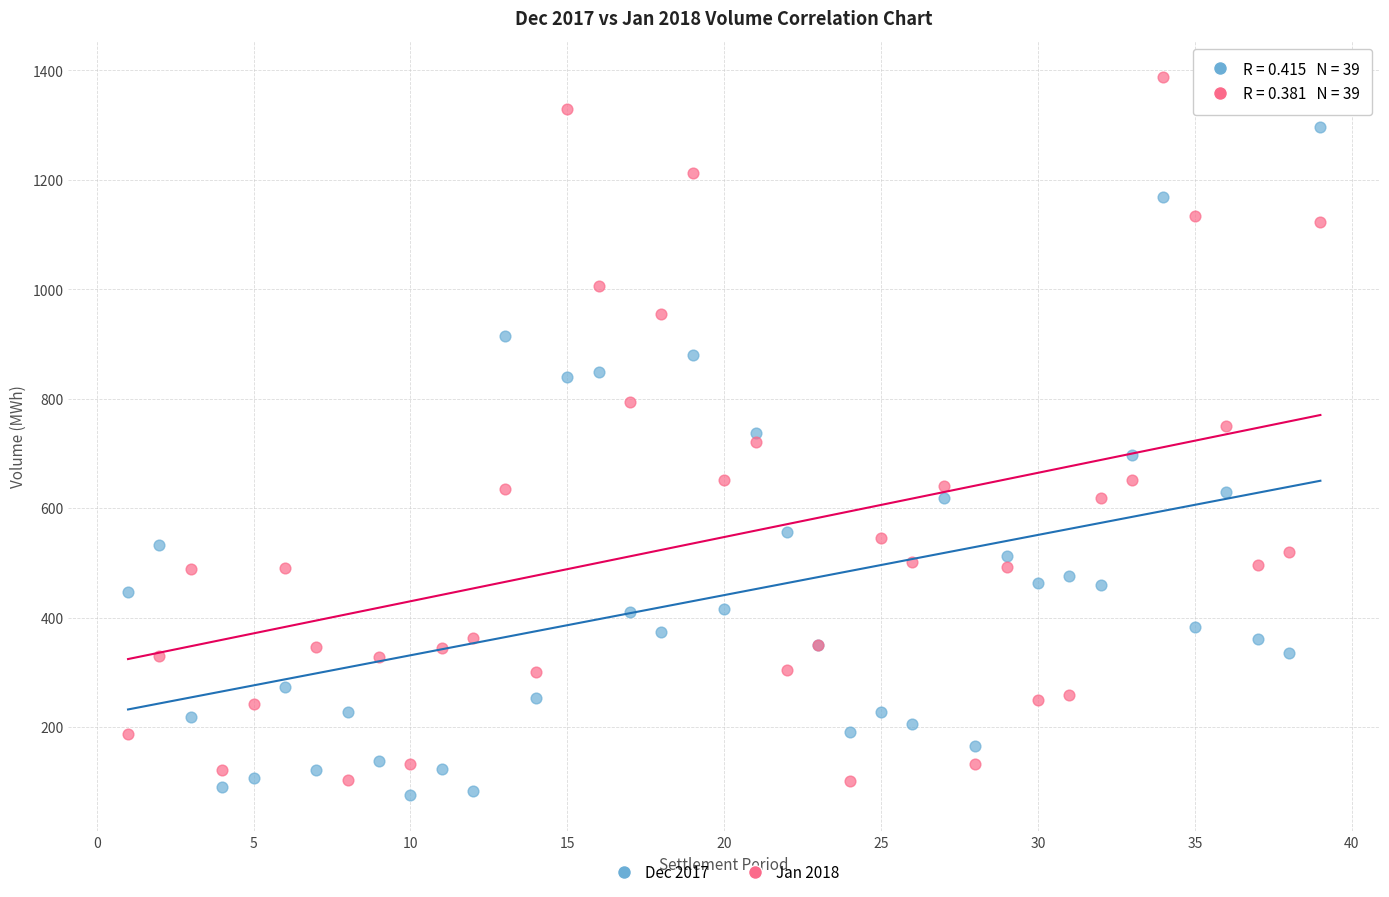

Which series contains the highest Y value?

Jan 2018